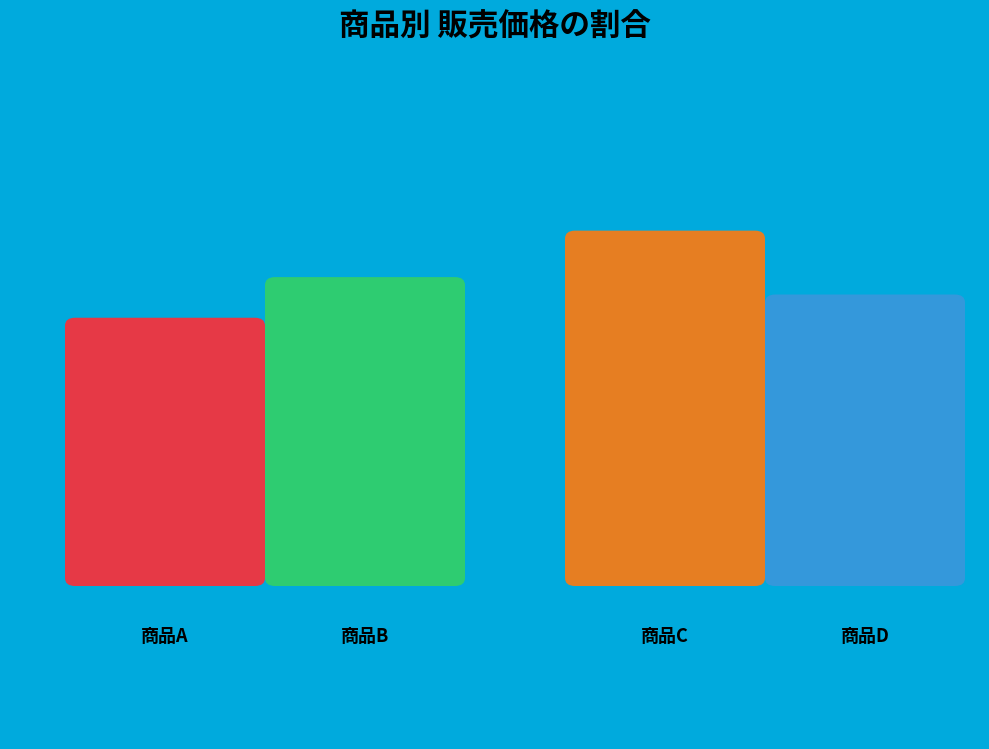

What percentage is the 商品B slice, to the nearest percent?

26%